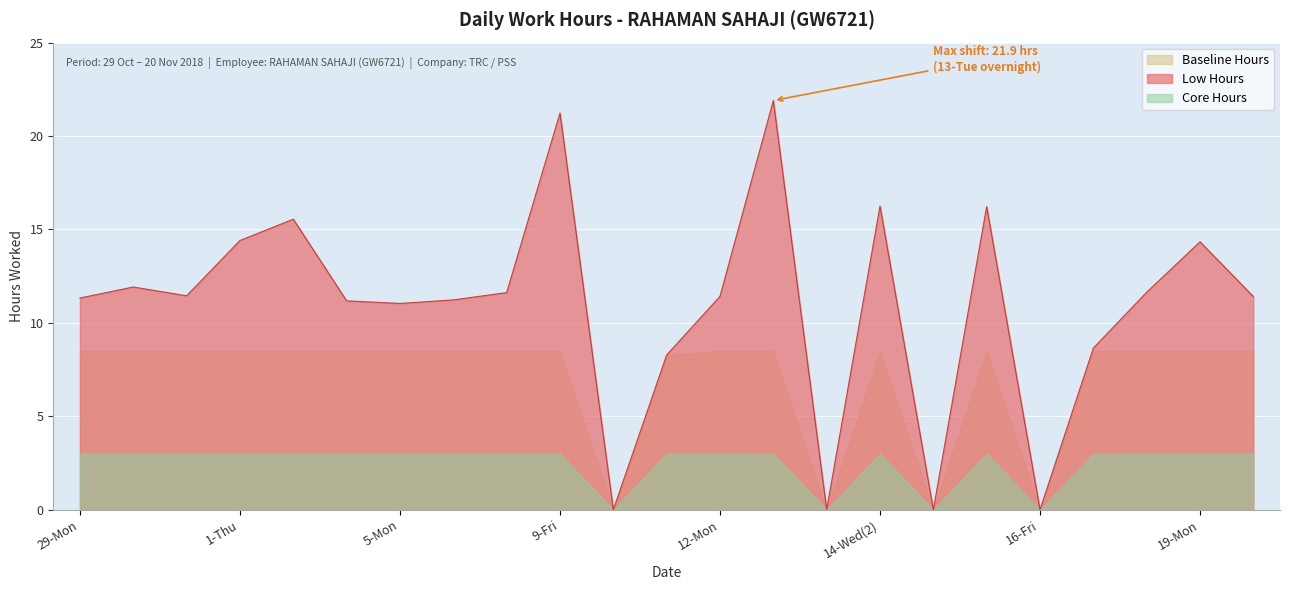

What is the label of the 14th point from the right?

9-Fri